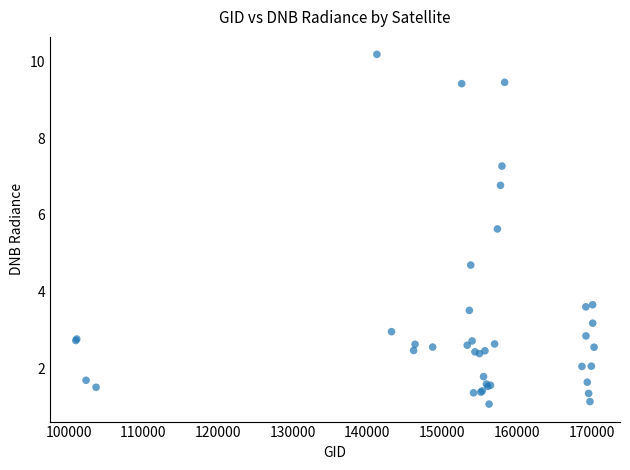

What Y value in the scatter plot is closest to 5?

4.7